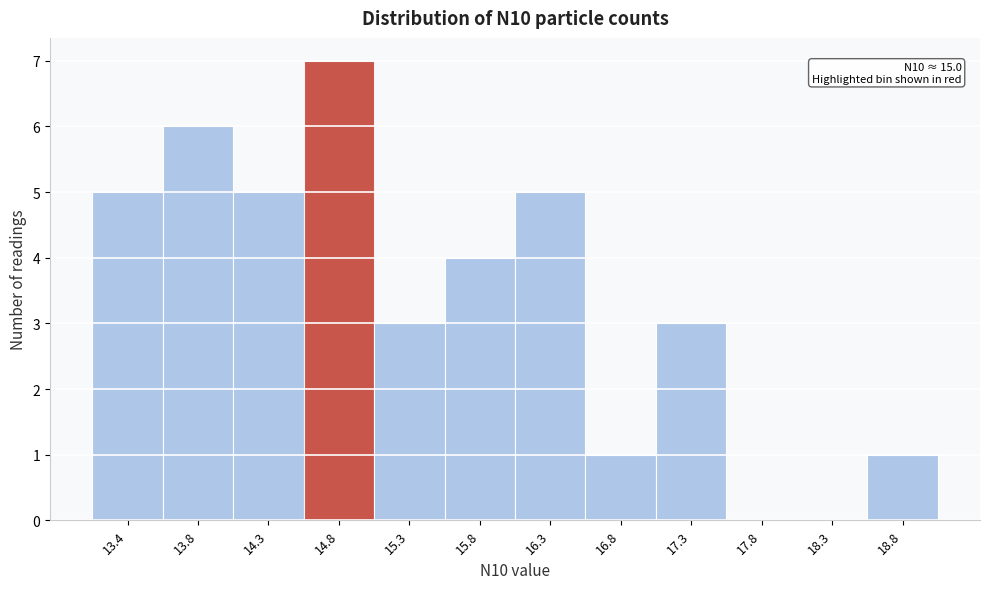

Over which range of the x-axis is the bar tallest?

14.60 to 15.05